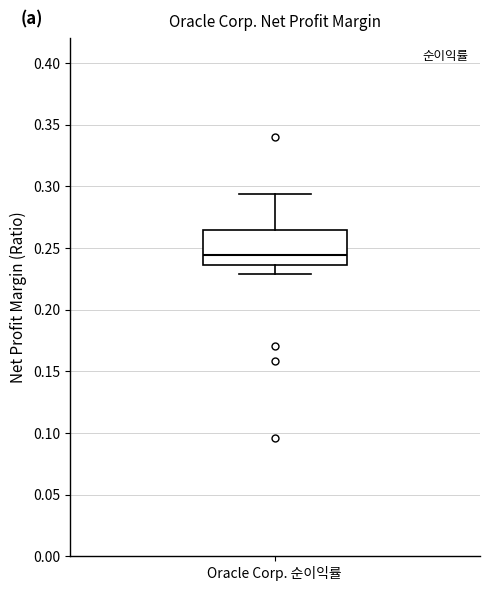

Transcribe this box plot: give where the median line is, the range the box spans, and where the two whiskers end, as read against the y-axis. The values are not printed on the chart, so give them approximately, as read against the axis.

median 0.245, box 0.235 to 0.265, whiskers 0.230 to 0.295